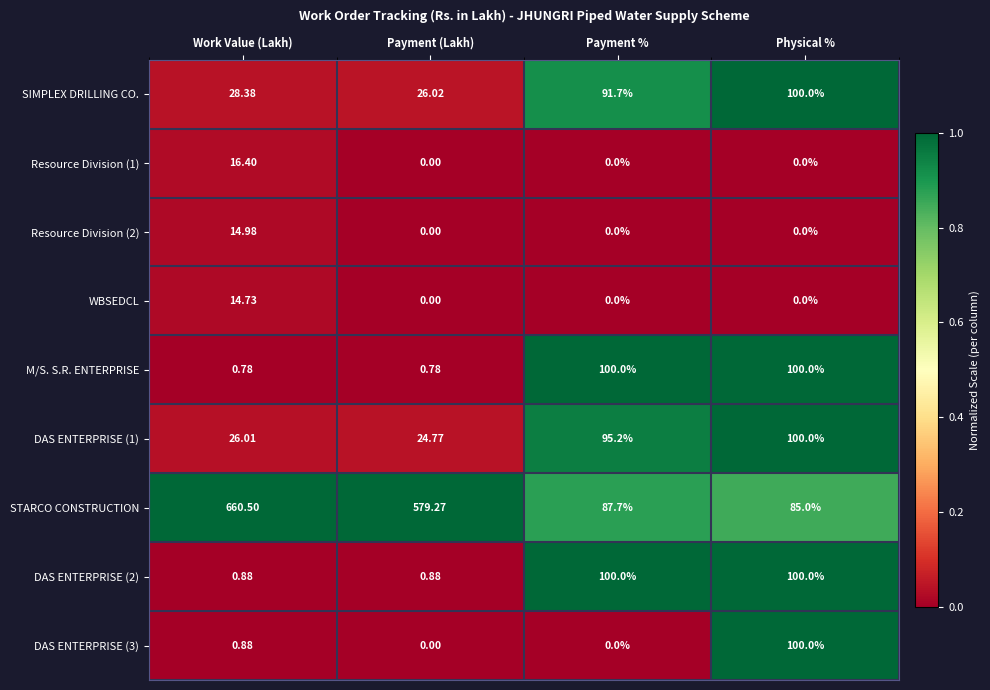

Which series changed the most between Payment (Lakh) and Physical %?

STARCO CONSTRUCTION